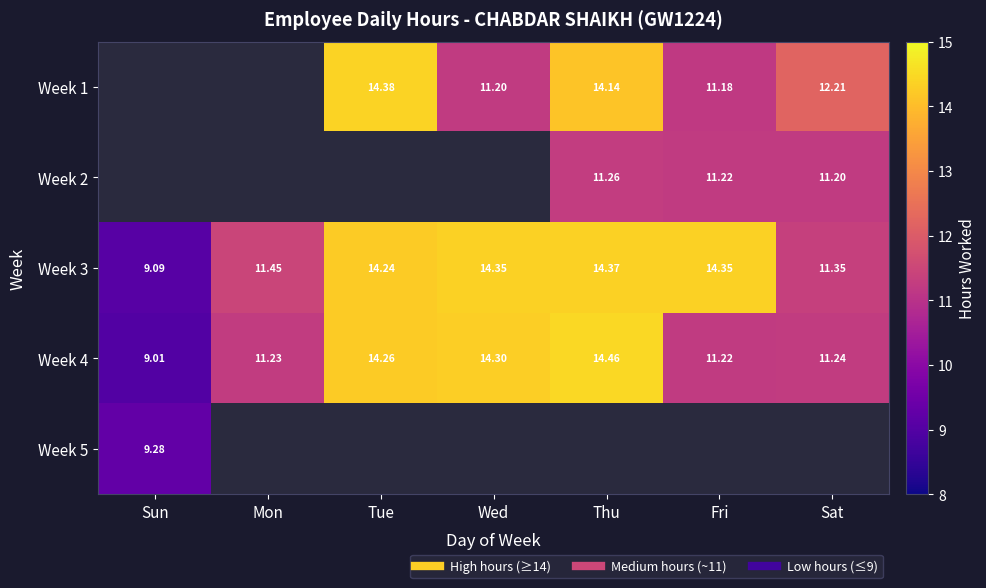

Which series has the largest range (max minus min)?

Week 4